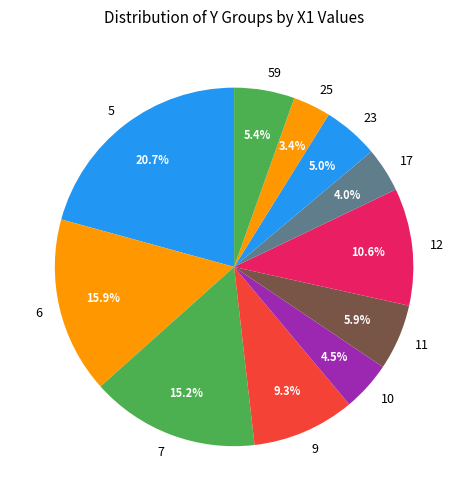

To the nearest percent, what is the difference between the largest and smallest slice percentages?

17%